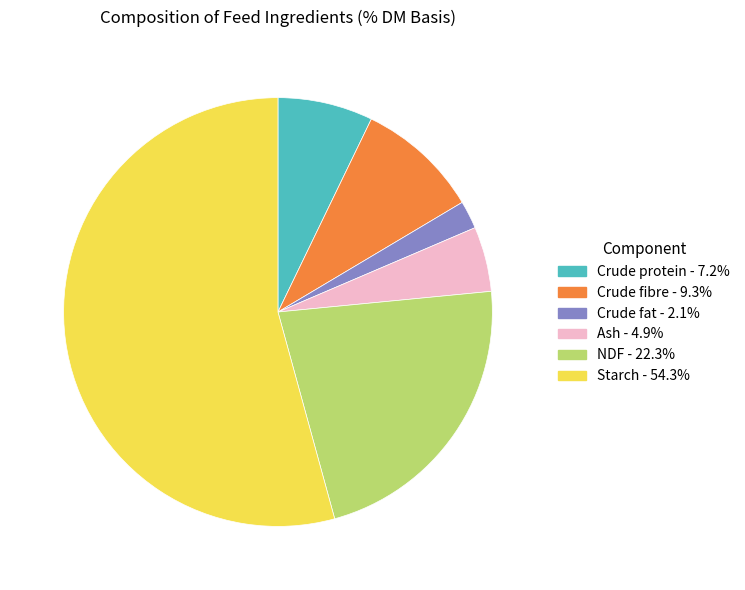

Which has a higher value, Crude protein or Crude fat?

Crude protein